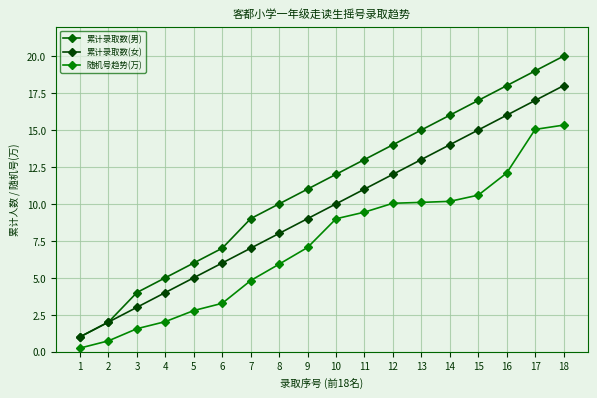

At which category is the sum across all series the highest?

18